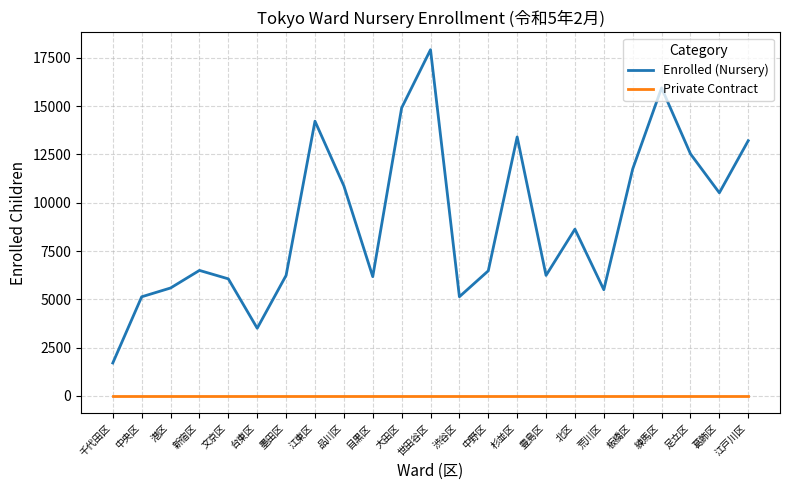

How many lines are shown in the chart?

2